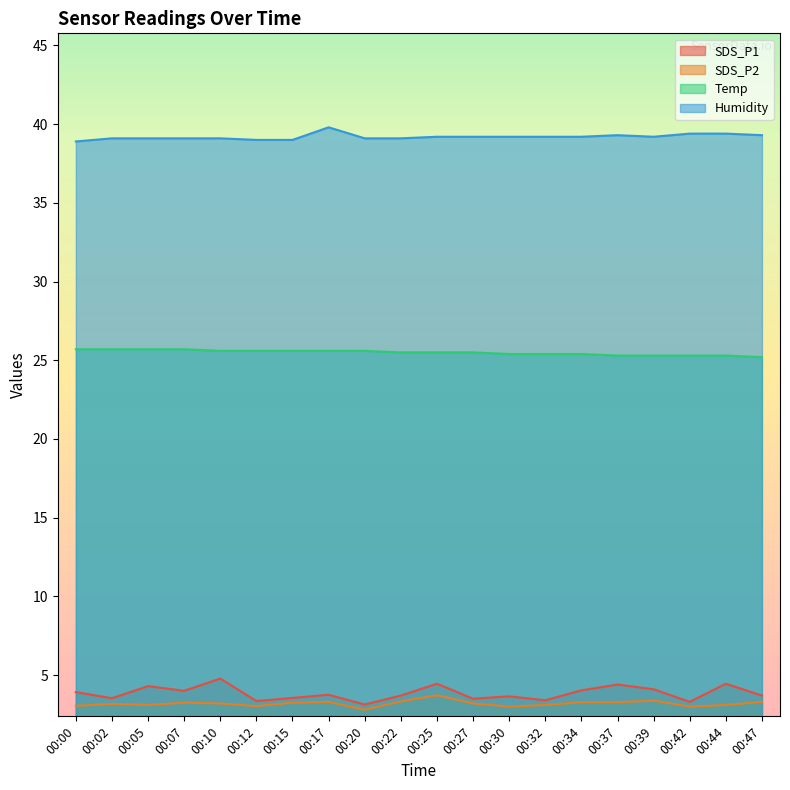

What is the difference between the second highest and minimum values in the SDS_P1 series?

1.3